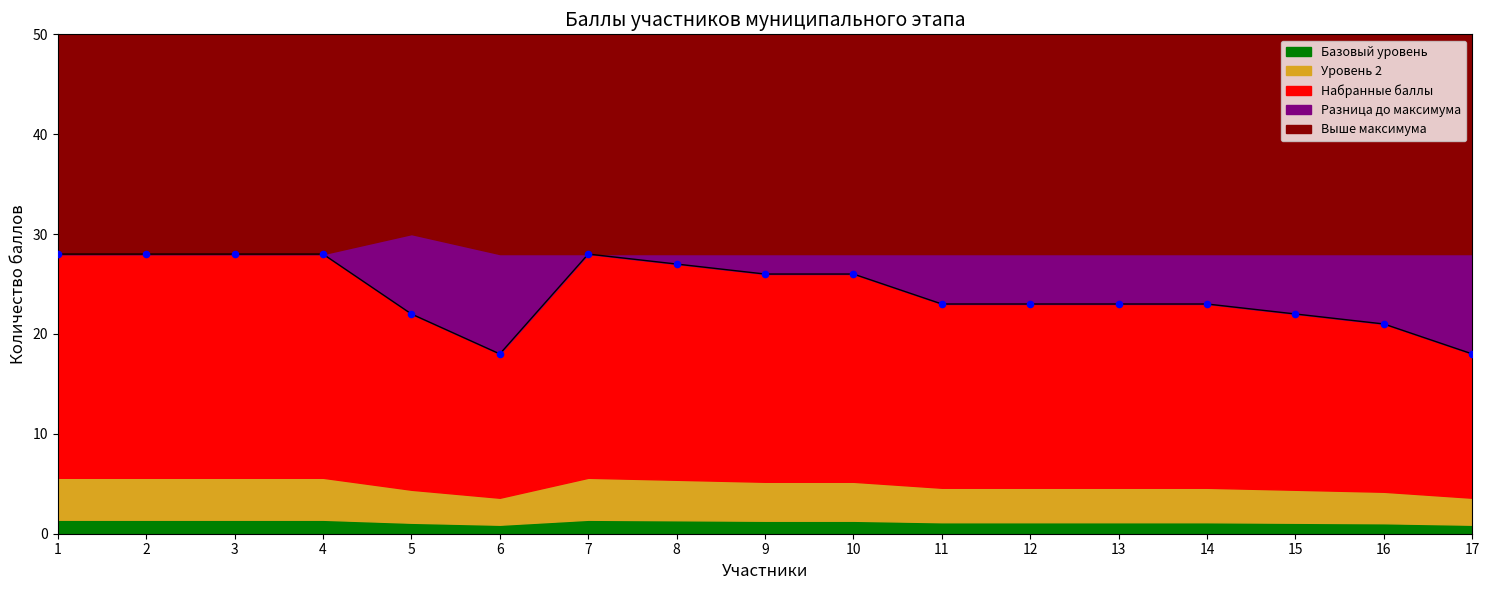

Approximately how many times larger is the value at 17 compared to 16?

0.9